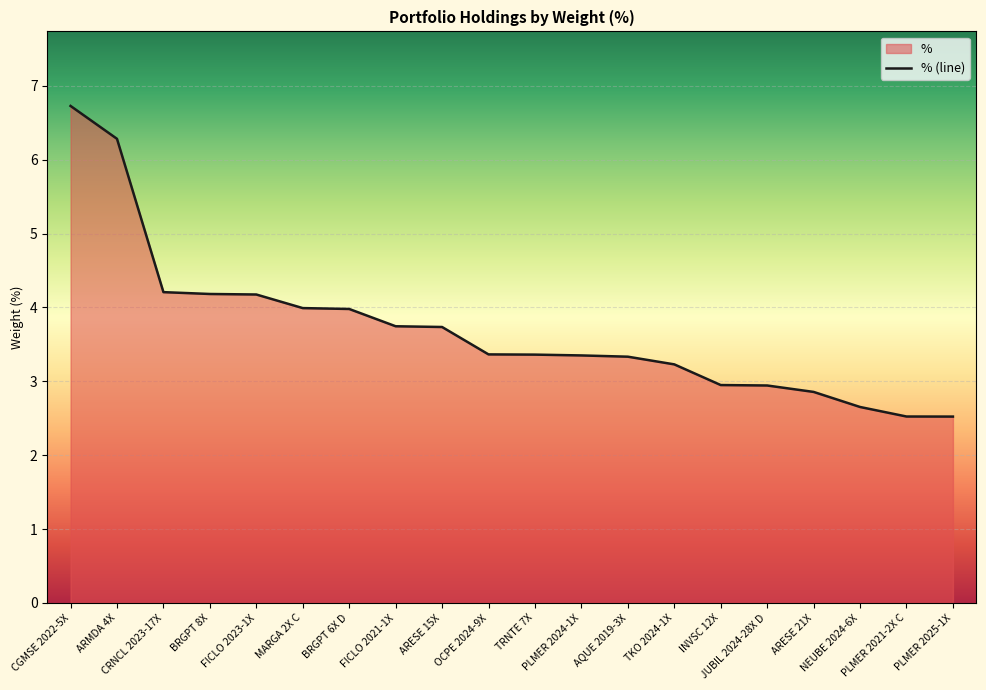

What is the maximum value shown in the chart?

6.7